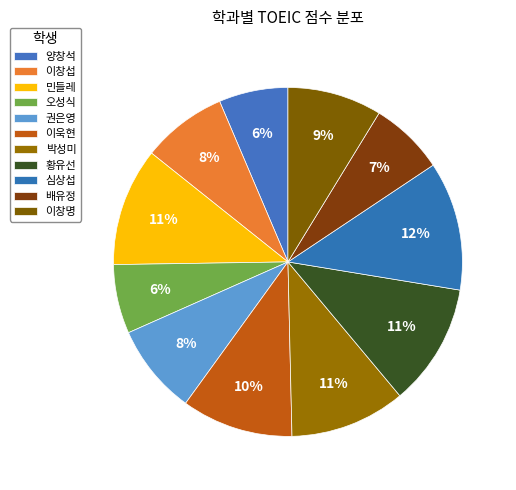

Is it true that 이욱현 is 24% of the pie?

False